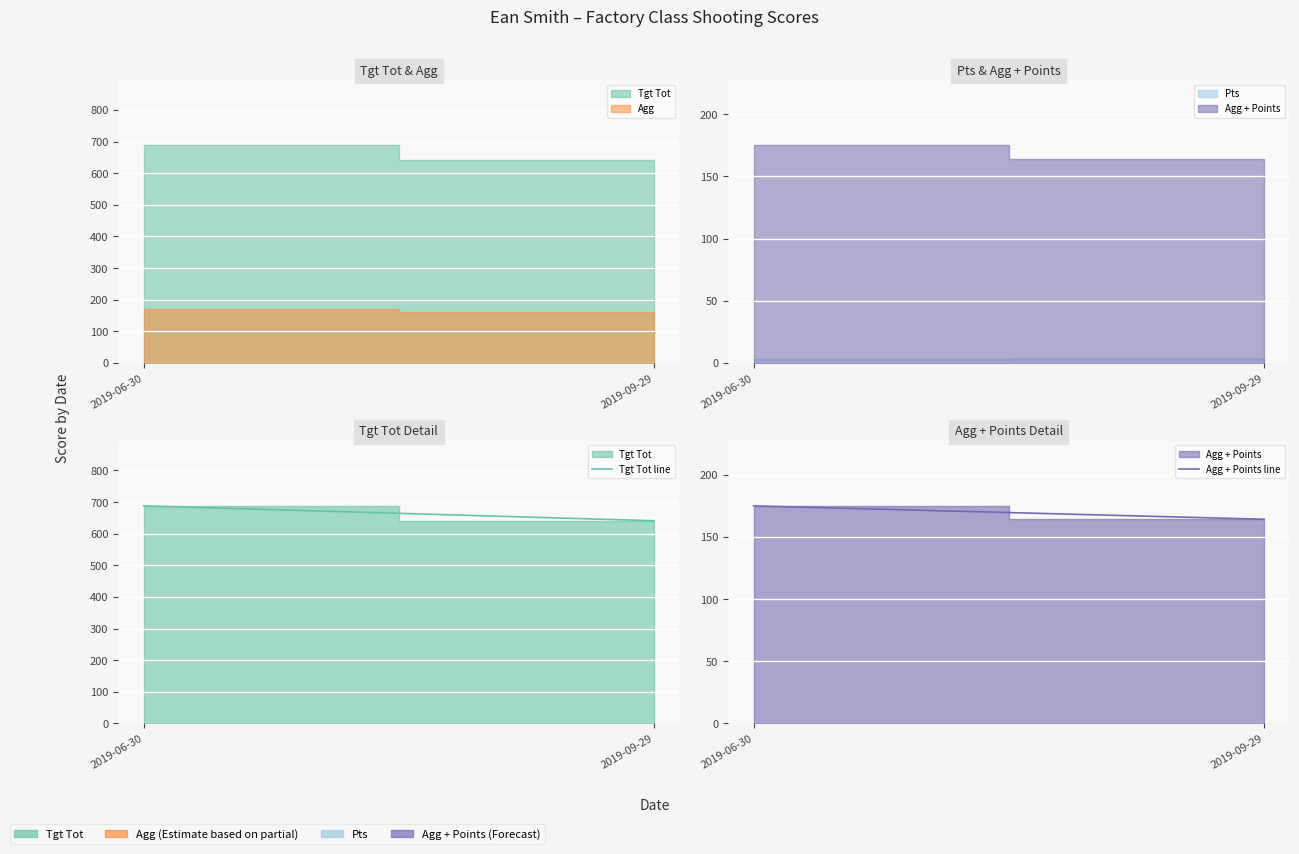

What is the difference between the maximum and minimum values in the Tgt Tot line series?

47.0